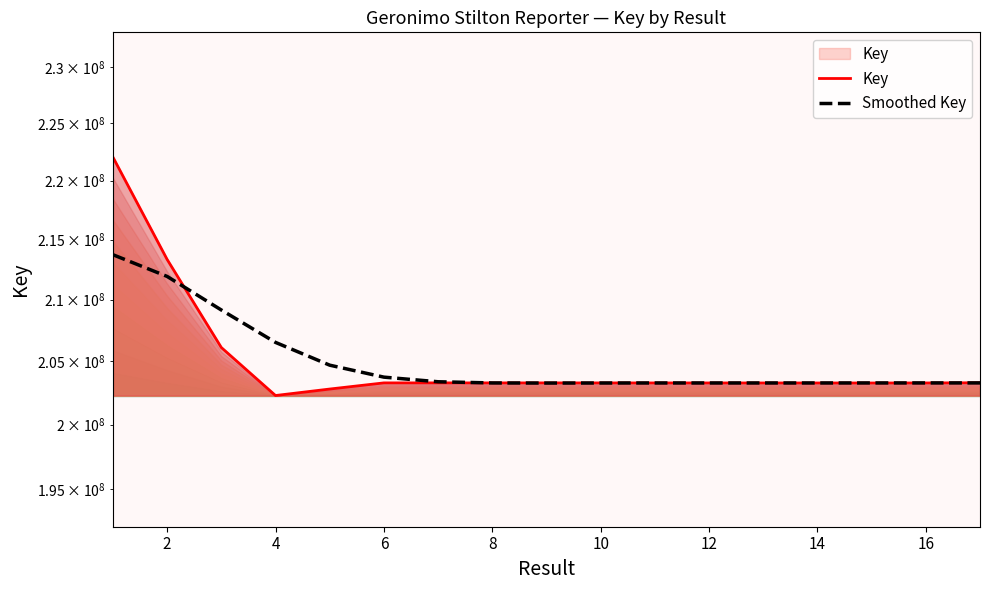

What is the highest value of the Key series?

222038327.0